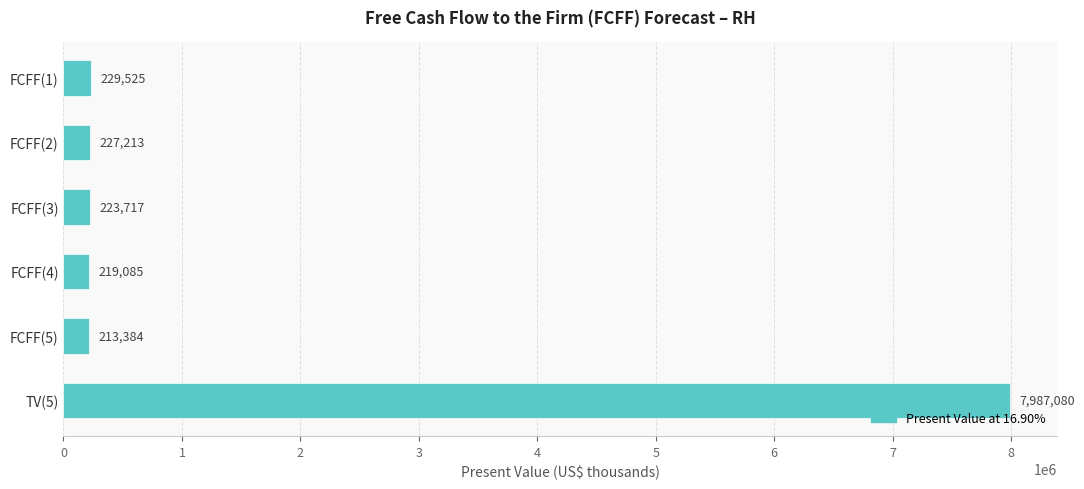

Reading top to bottom, extract all data points from this chart.

FCFF(1)=229525	FCFF(2)=227213	FCFF(3)=223717	FCFF(4)=219085	FCFF(5)=213384	TV(5)=7987080